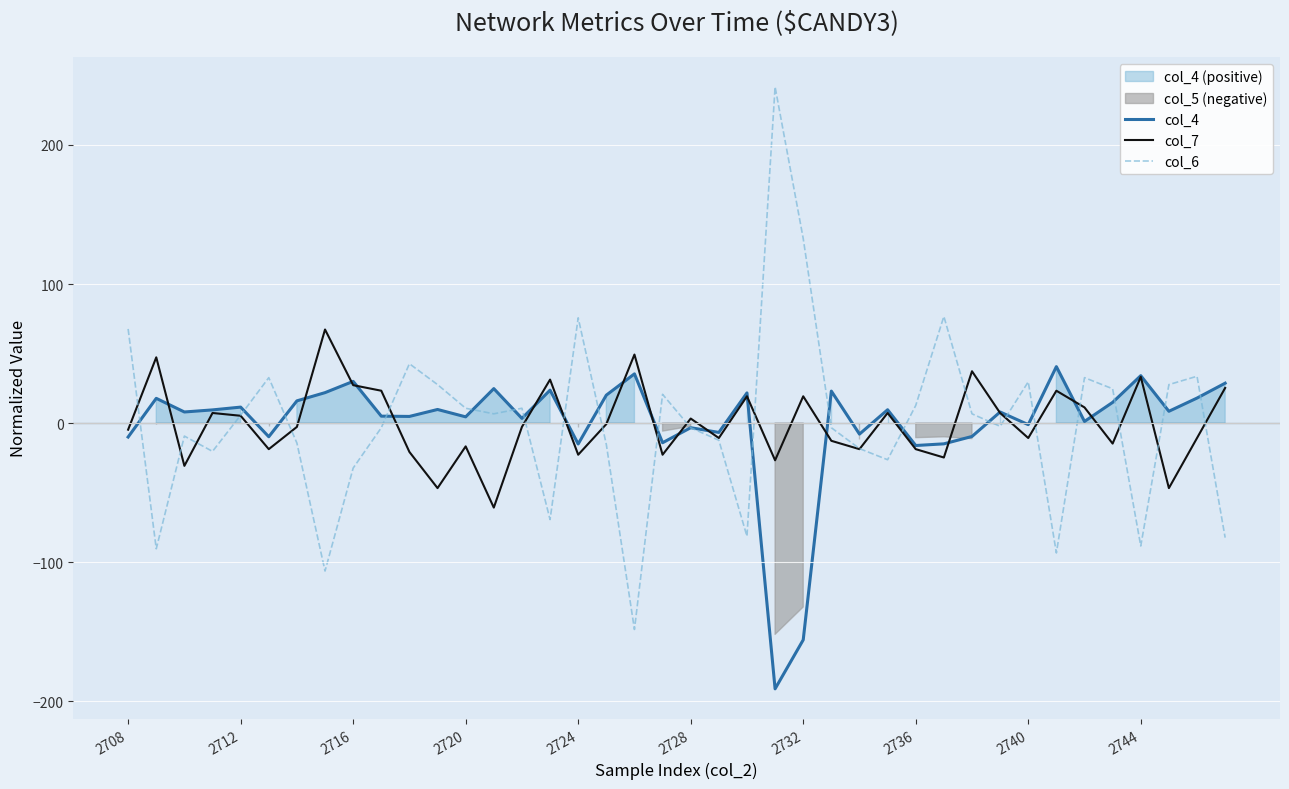

True or false: col_4 has a value of -1.1 at 2740.

True